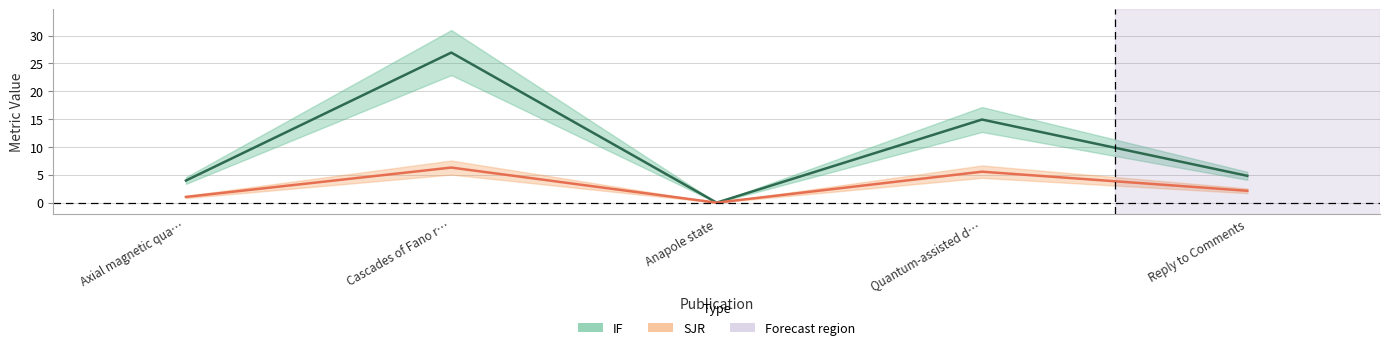

Where does the SJR series first go above 2?

Cascades of Fano r…